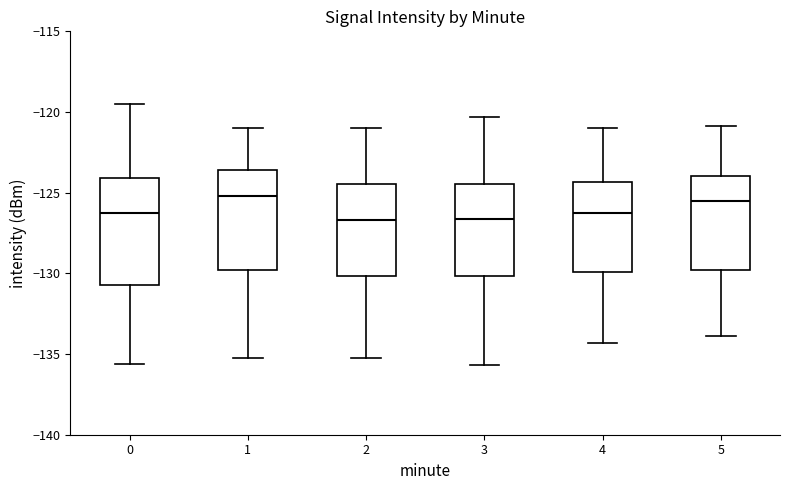

Reading left to right, read every box against the y-axis: the position of its median line, the range the box covers, and the ends of its whiskers. The values are not printed on the chart, so give them approximately, as read against the axis.

0: median -126.0, box -130.5 to -124.0, whiskers -135.5 to -119.5
1: median -125.0, box -130.0 to -123.5, whiskers -135.0 to -121.0
2: median -126.5, box -130.0 to -124.5, whiskers -135.0 to -121.0
3: median -126.5, box -130.0 to -124.5, whiskers -135.5 to -120.5
4: median -126.0, box -130.0 to -124.5, whiskers -134.5 to -121.0
5: median -125.5, box -130.0 to -124.0, whiskers -134.0 to -121.0